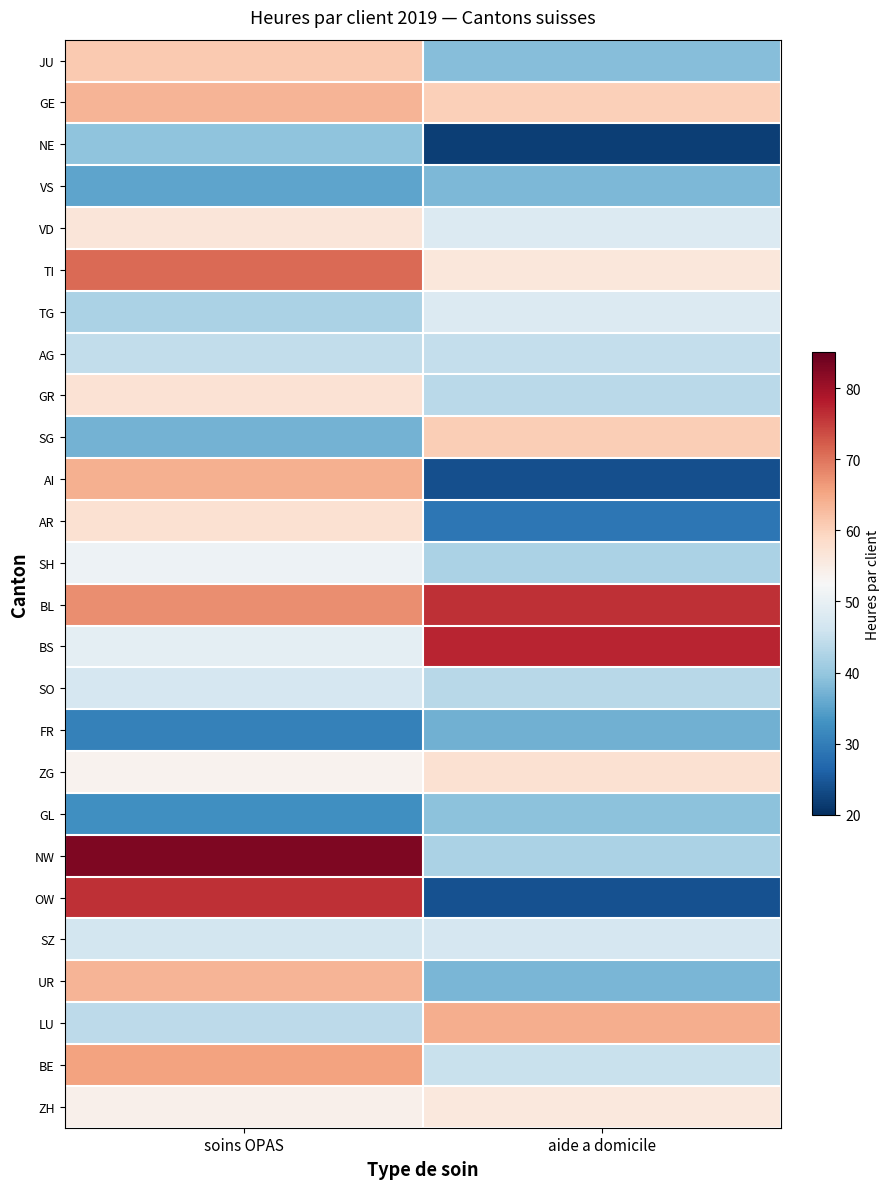

Reading left to right, transcribe all the data shown in this chart.

ZH: soins OPAS=54.2	aide a domicile=56.0
BE: soins OPAS=65.5	aide a domicile=45.4
LU: soins OPAS=44.0	aide a domicile=64.4
UR: soins OPAS=63.6	aide a domicile=37.6
SZ: soins OPAS=46.5	aide a domicile=47.1
OW: soins OPAS=76.2	aide a domicile=24.1
NW: soins OPAS=82.7	aide a domicile=42.3
GL: soins OPAS=32.6	aide a domicile=39.1
ZG: soins OPAS=53.6	aide a domicile=57.4
FR: soins OPAS=30.4	aide a domicile=36.8
SO: soins OPAS=46.9	aide a domicile=43.4
BS: soins OPAS=49.4	aide a domicile=77.4
BL: soins OPAS=67.6	aide a domicile=76.3
SH: soins OPAS=50.8	aide a domicile=42.2
AR: soins OPAS=57.5	aide a domicile=28.9
AI: soins OPAS=64.0	aide a domicile=24.0
SG: soins OPAS=37.2	aide a domicile=60.5
GR: soins OPAS=57.1	aide a domicile=43.7
AG: soins OPAS=44.5	aide a domicile=44.8
TG: soins OPAS=42.1	aide a domicile=48.1
TI: soins OPAS=70.9	aide a domicile=56.2
VD: soins OPAS=56.5	aide a domicile=48.0
VS: soins OPAS=35.3	aide a domicile=37.9
NE: soins OPAS=39.4	aide a domicile=21.9
GE: soins OPAS=63.7	aide a domicile=60.2
JU: soins OPAS=60.9	aide a domicile=38.6